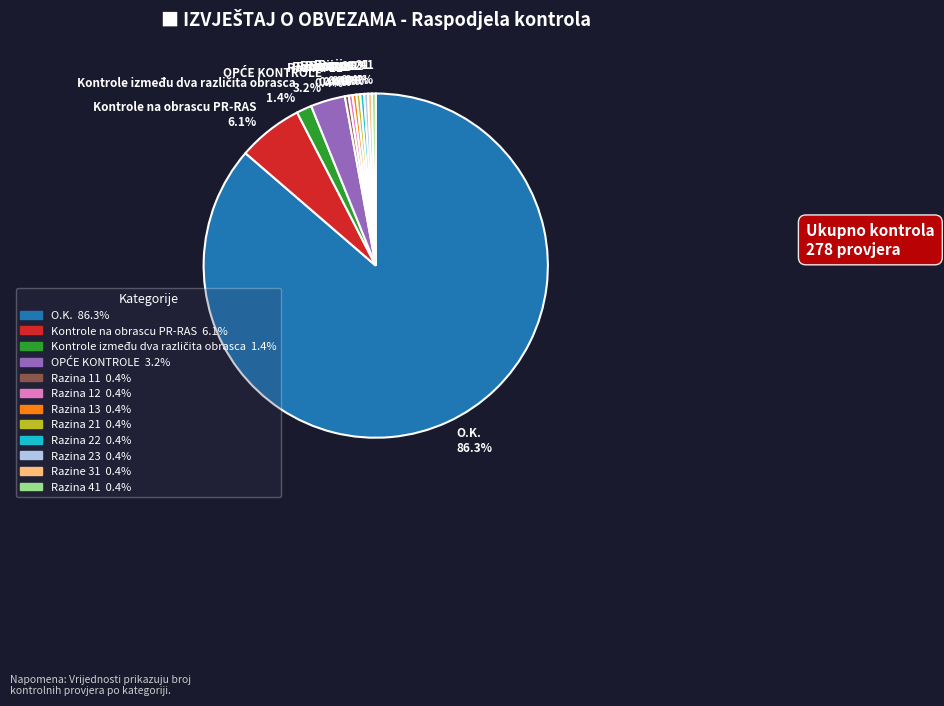

Approximately how many times larger is the value at O.K. compared to Razina 22?

240.0